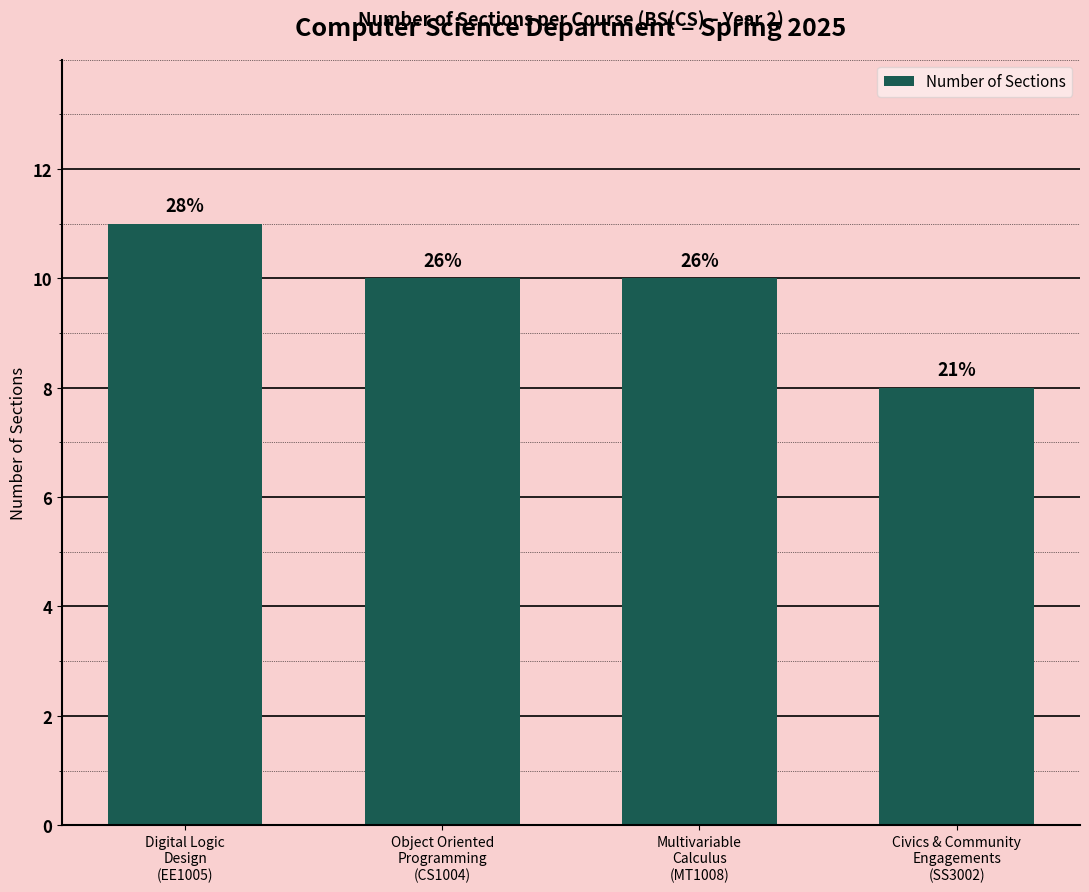

How many bars are there in total?

4